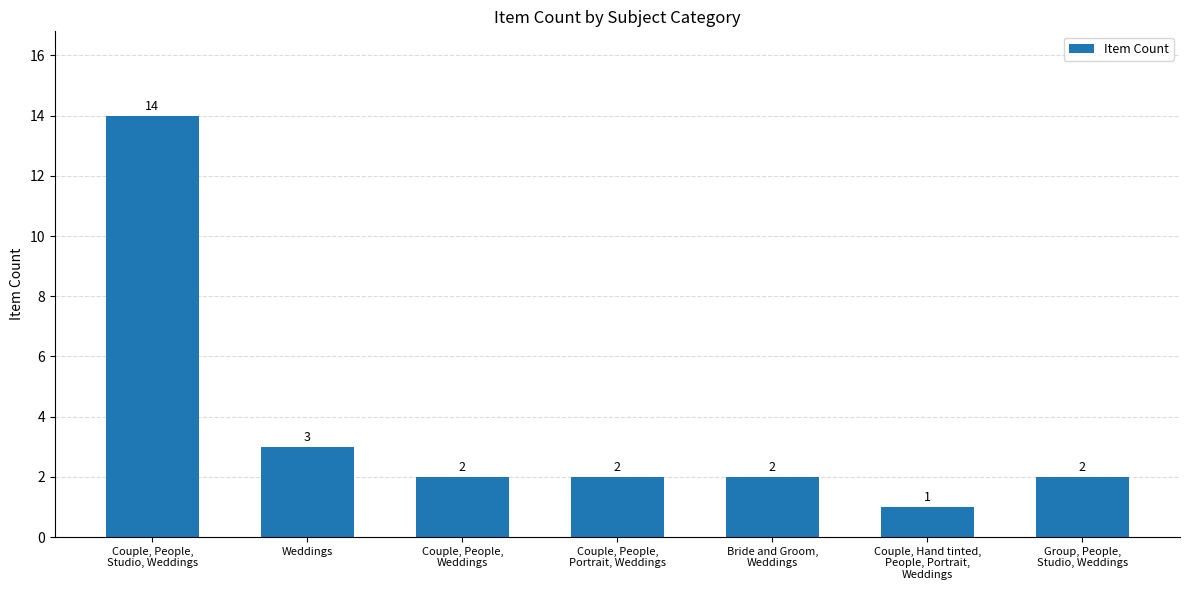

Reading left to right, extract all data points from this chart.

14	3	2	2	2	1	2